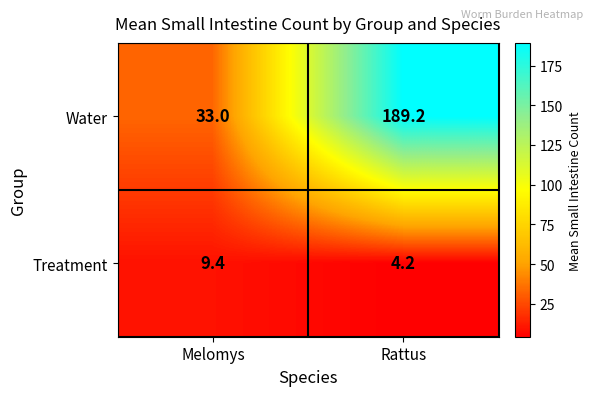

Where does the Water series first go above 189?

Rattus